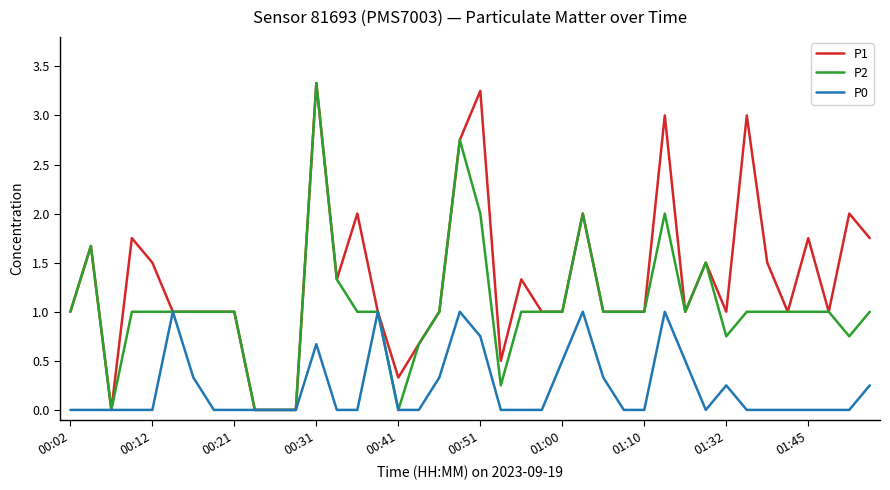

Which series has the largest total across all categories?

P1